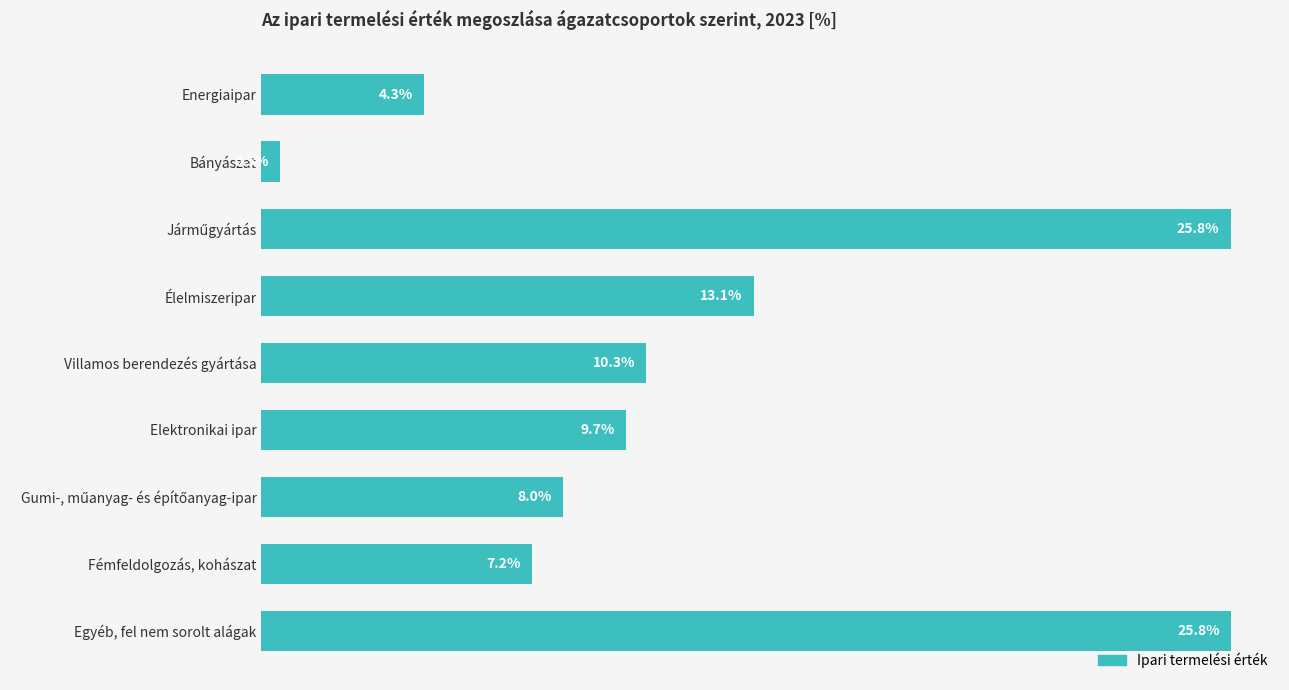

What is the label of the 9th bar from the bottom?

Energiaipar